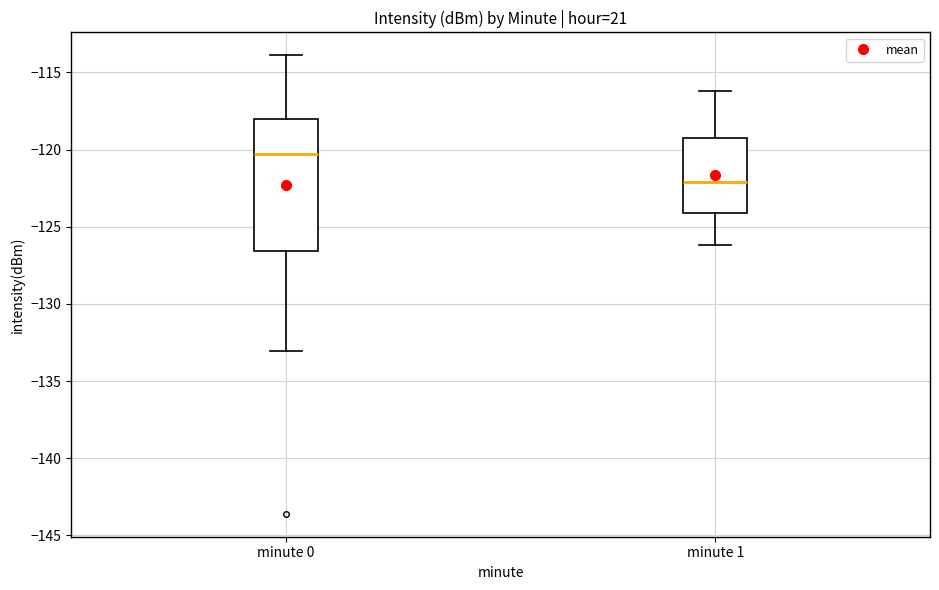

Which box has the highest median line?

minute 0